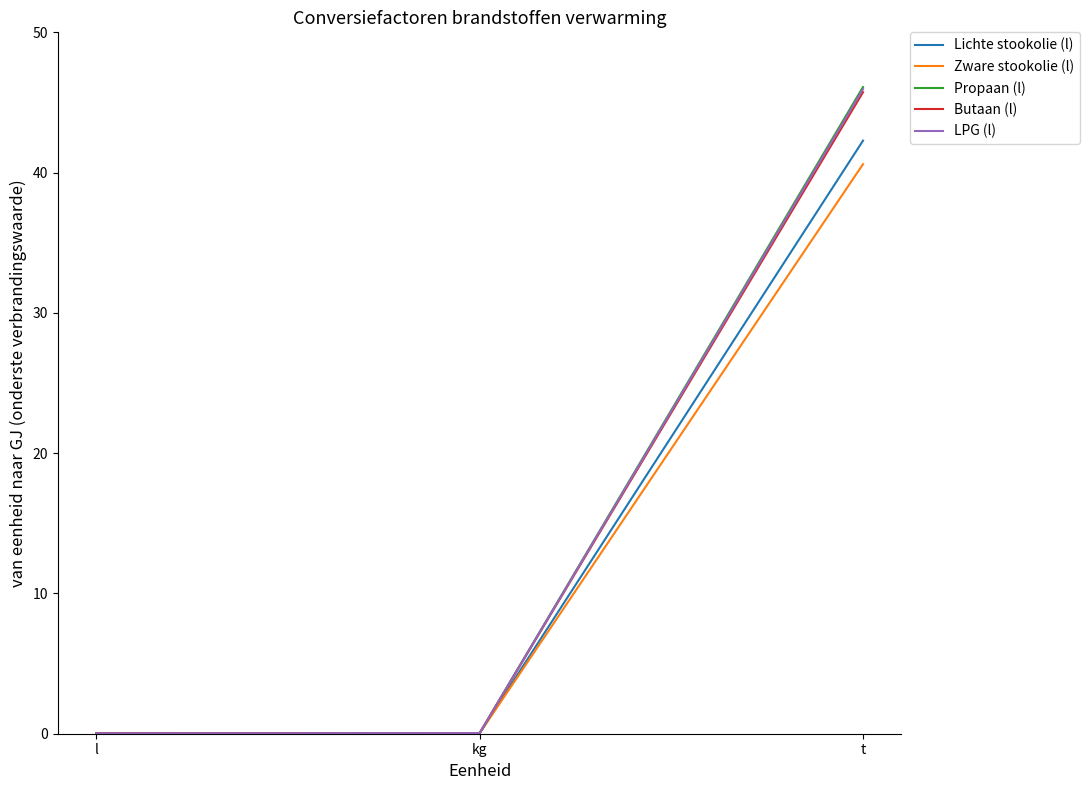

What is the difference between the maximum and minimum values in the Lichte stookolie (l) series?

42.2